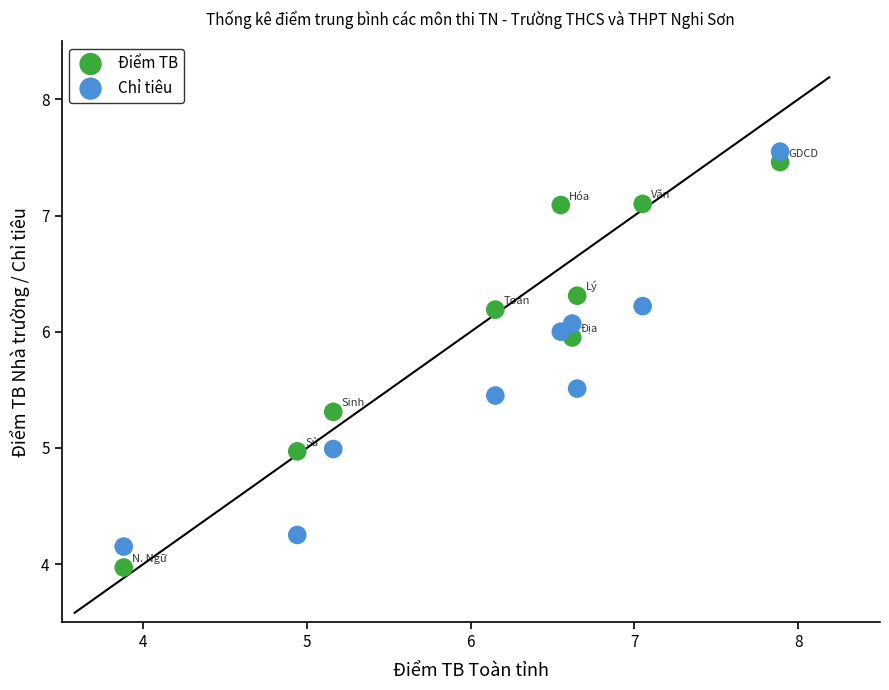

Across all data points, what is the range of X values (max minus min)?

4.0